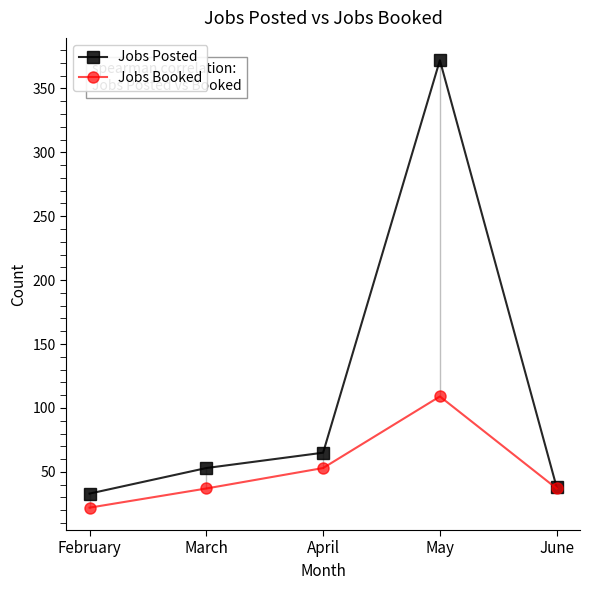

List the series in order of their overall mean, highest first.

Jobs Posted, Jobs Booked